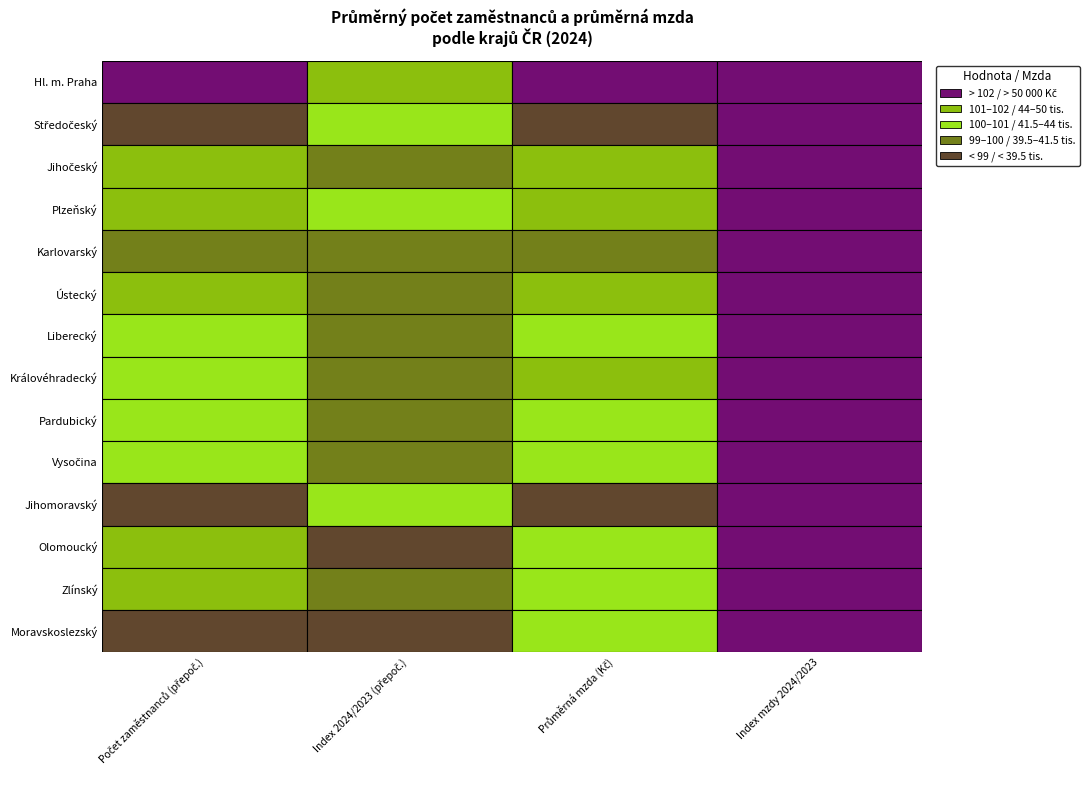

Between 1 and 3, which series saw the biggest shift?

Ústecký